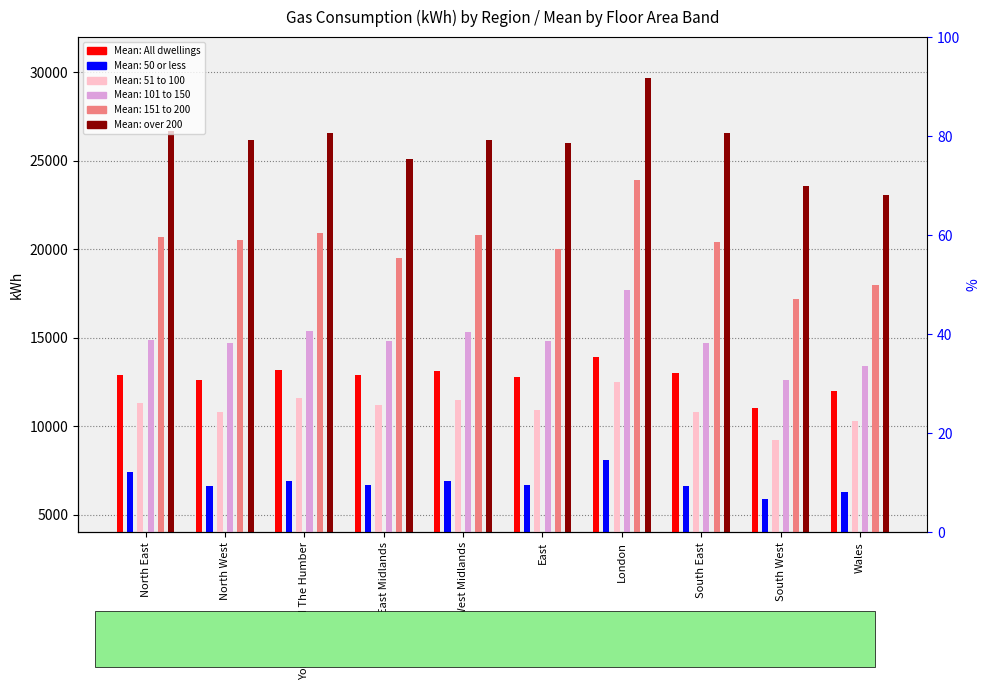

List the labels in order of Mean: over 200 value, largest first.

London, North East, Yorkshire and The Humber, South East, North West, West Midlands, East, East Midlands, South West, Wales